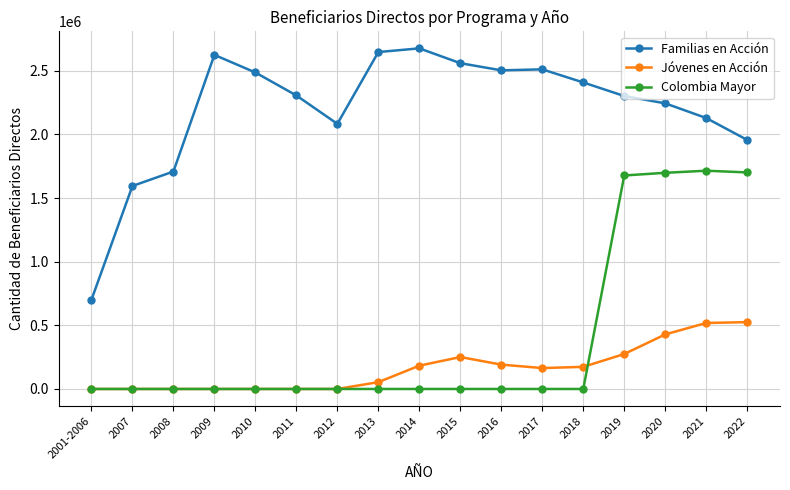

True or false: Familias en Acción and Colombia Mayor intersect in this chart.

False